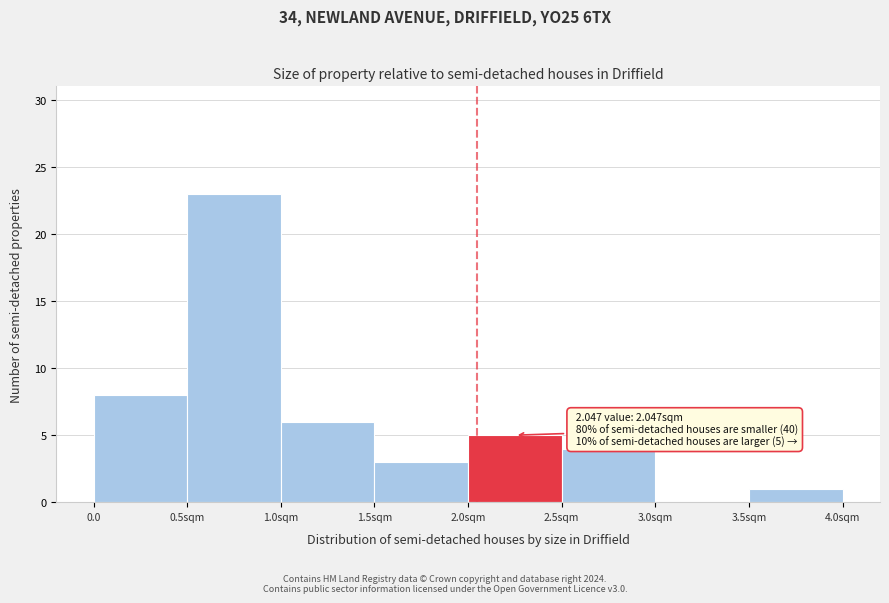

Reading left to right, transcribe all the data shown in this chart.

0.0=8	0.5sqm=23	1.0sqm=6	1.5sqm=3	2.0sqm=5	2.5sqm=4	3.0sqm=0	3.5sqm=1